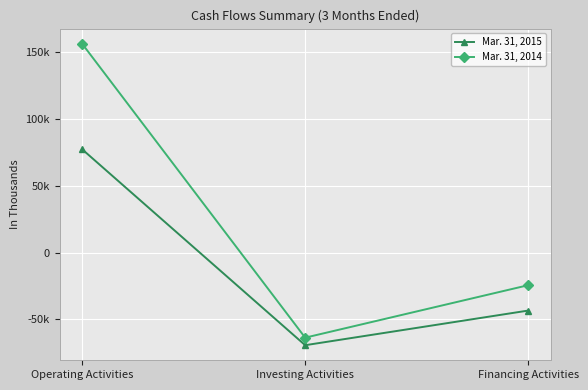

What is the maximum value shown in the chart?

156388